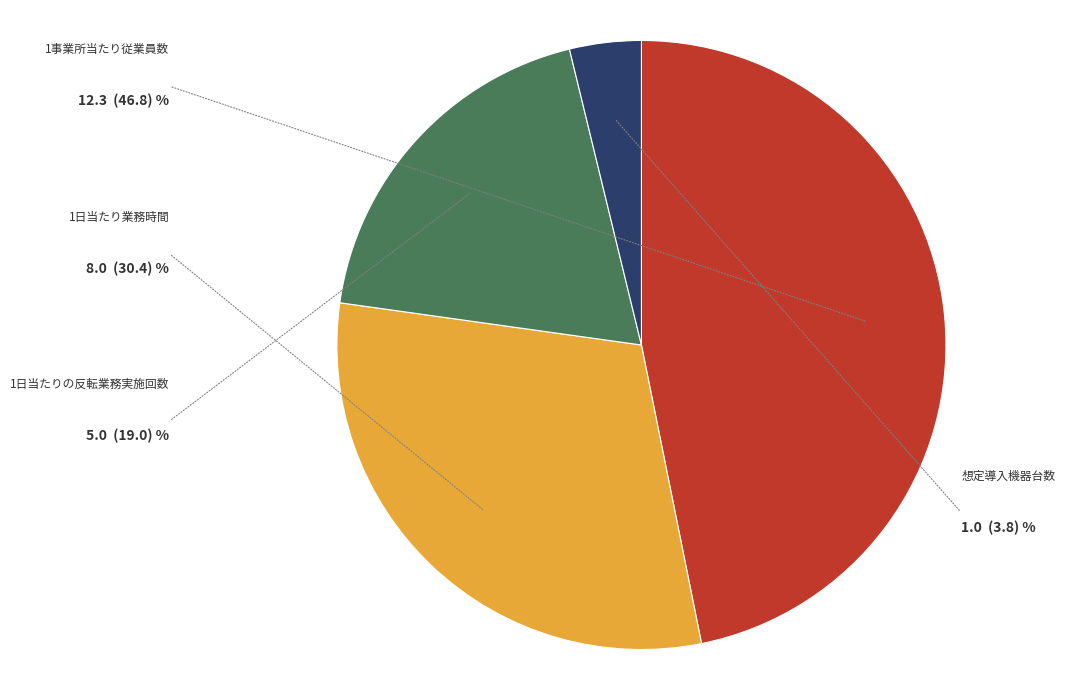

Which slice is the largest?

1事業所当たり従業員数